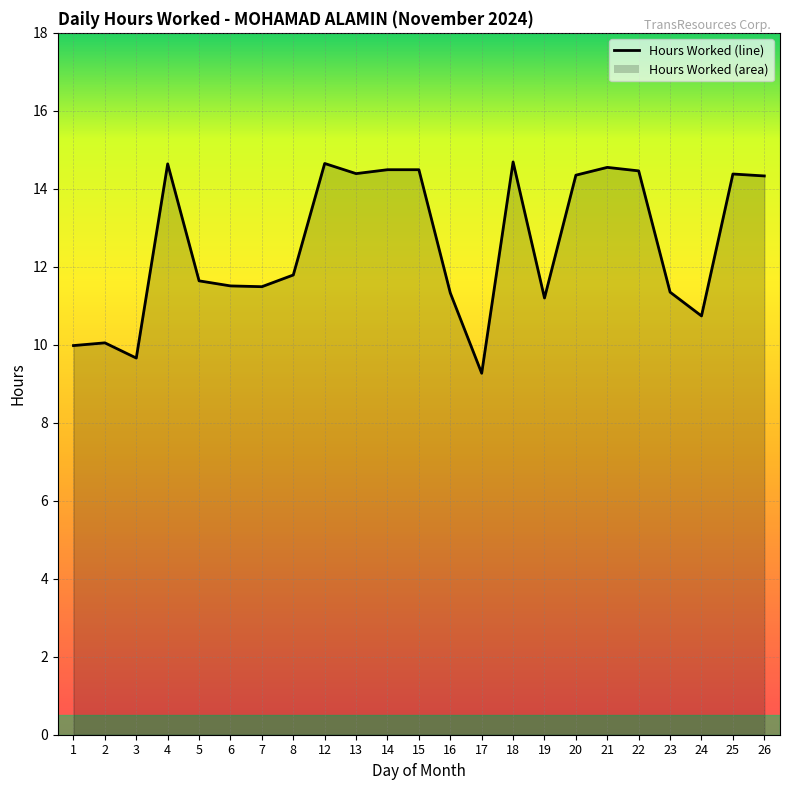

What is the greatest value displayed?

14.7